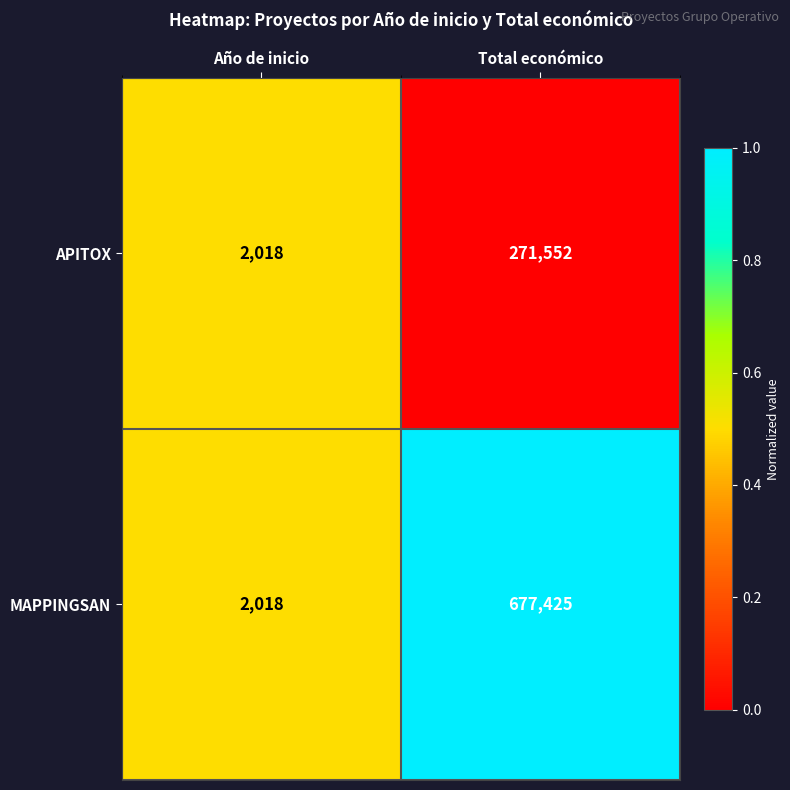

Which series has the widest spread of values?

MAPPINGSAN